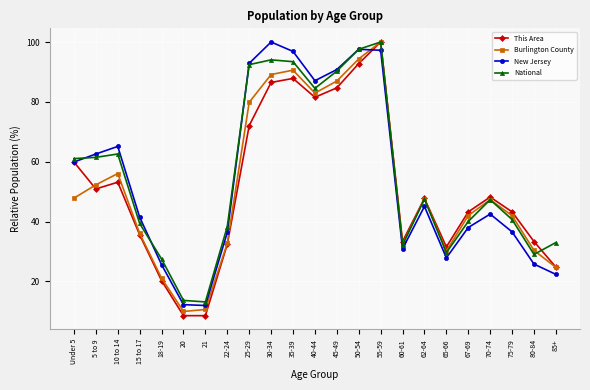

What is the spread (max minus min) of values at 45-49?

6.1